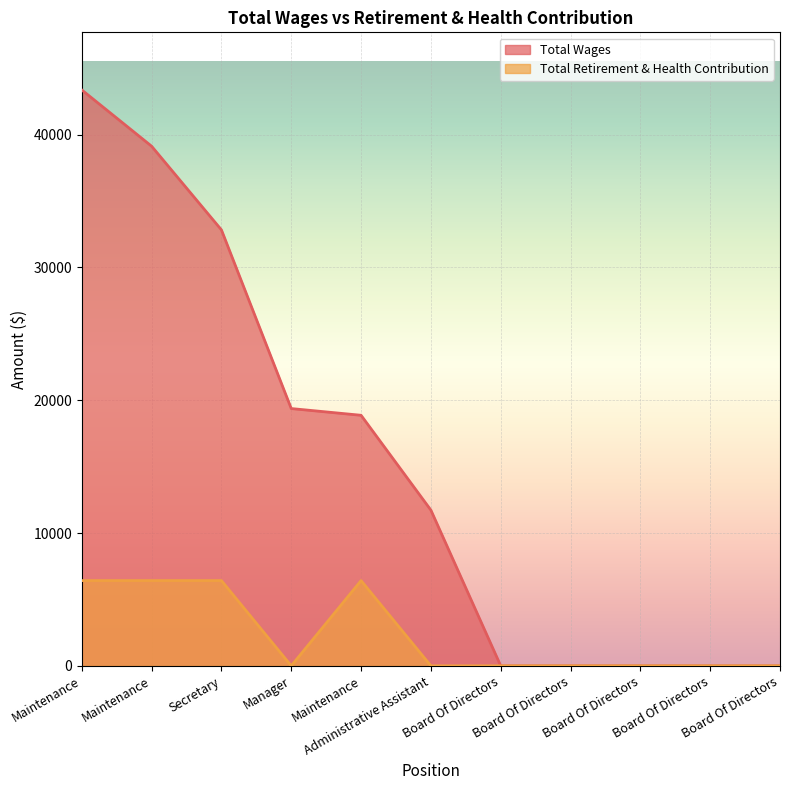

True or false: Total Wages and Total Retirement & Health Contribution cross at least once.

False